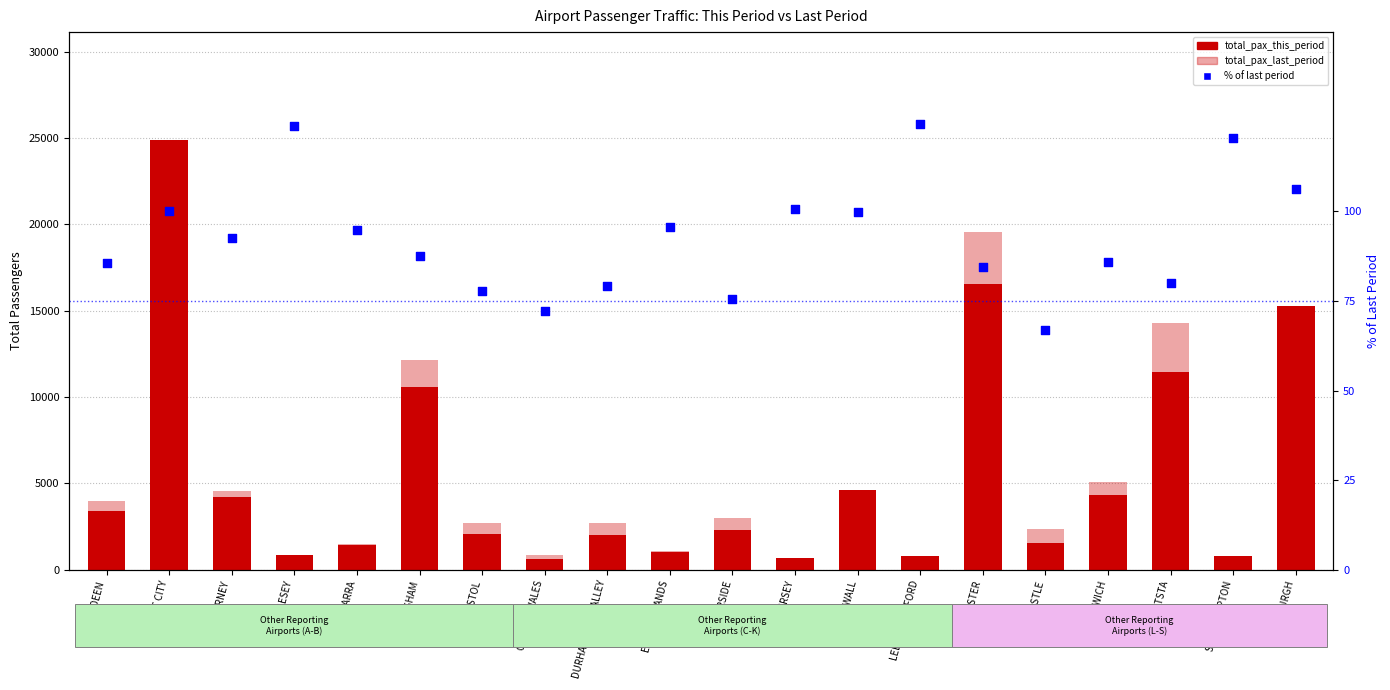

What are all the series names shown in the legend?

total_pax_last_period, total_pax_this_period, % of last period